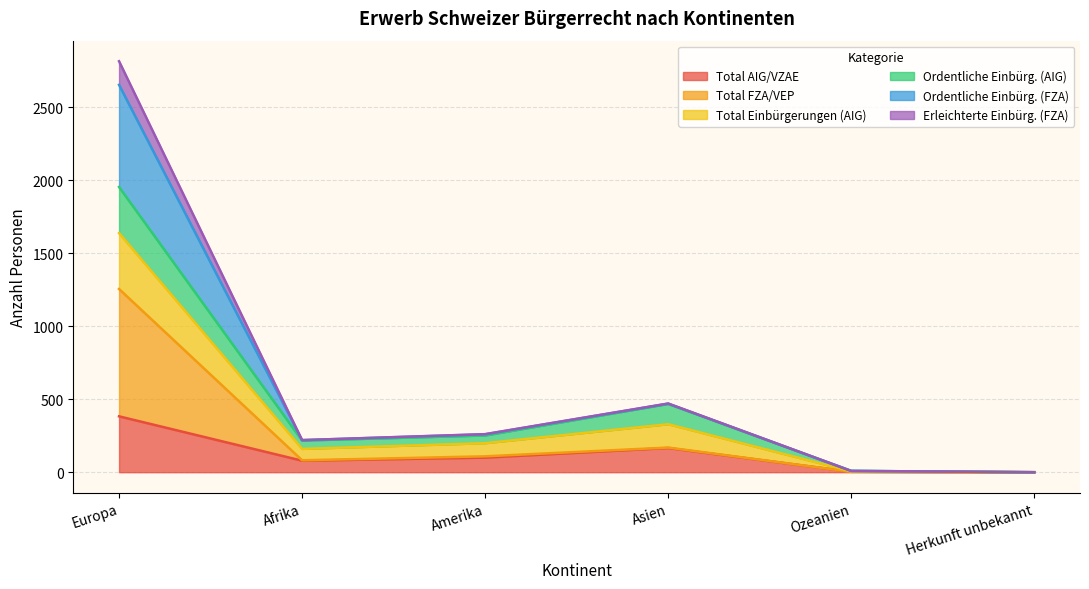

True or false: Total Einbürgerungen (AIG) and Erleichterte Einbürg. (FZA) cross at least once.

False